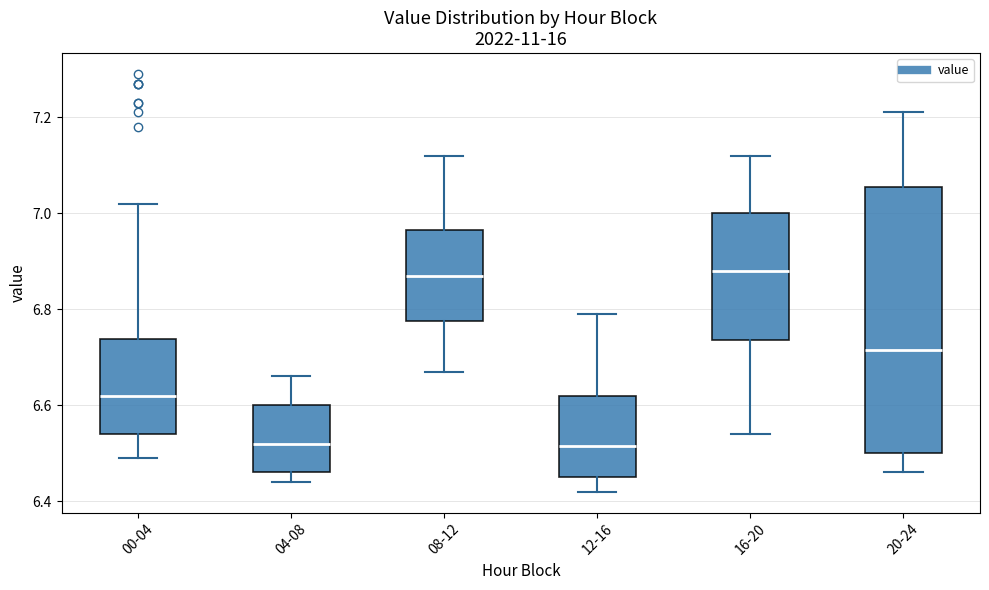

Reading left to right, read every box against the y-axis: the position of its median line, the range the box covers, and the ends of its whiskers. The values are not printed on the chart, so give them approximately, as read against the axis.

00-04: median 6.62, box 6.54 to 6.74, whiskers 6.50 to 7.02
04-08: median 6.52, box 6.46 to 6.60, whiskers 6.44 to 6.66
08-12: median 6.88, box 6.78 to 6.96, whiskers 6.68 to 7.12
12-16: median 6.52, box 6.46 to 6.62, whiskers 6.42 to 6.80
16-20: median 6.88, box 6.74 to 7.00, whiskers 6.54 to 7.12
20-24: median 6.72, box 6.50 to 7.06, whiskers 6.46 to 7.22